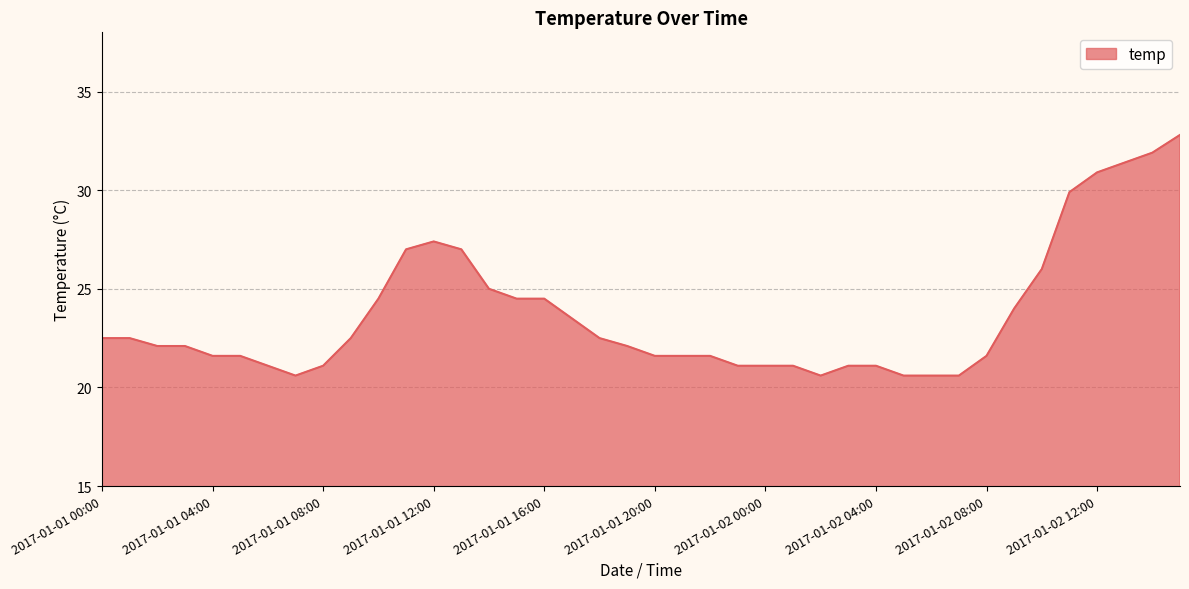

What is the difference between the maximum and minimum values?

12.2